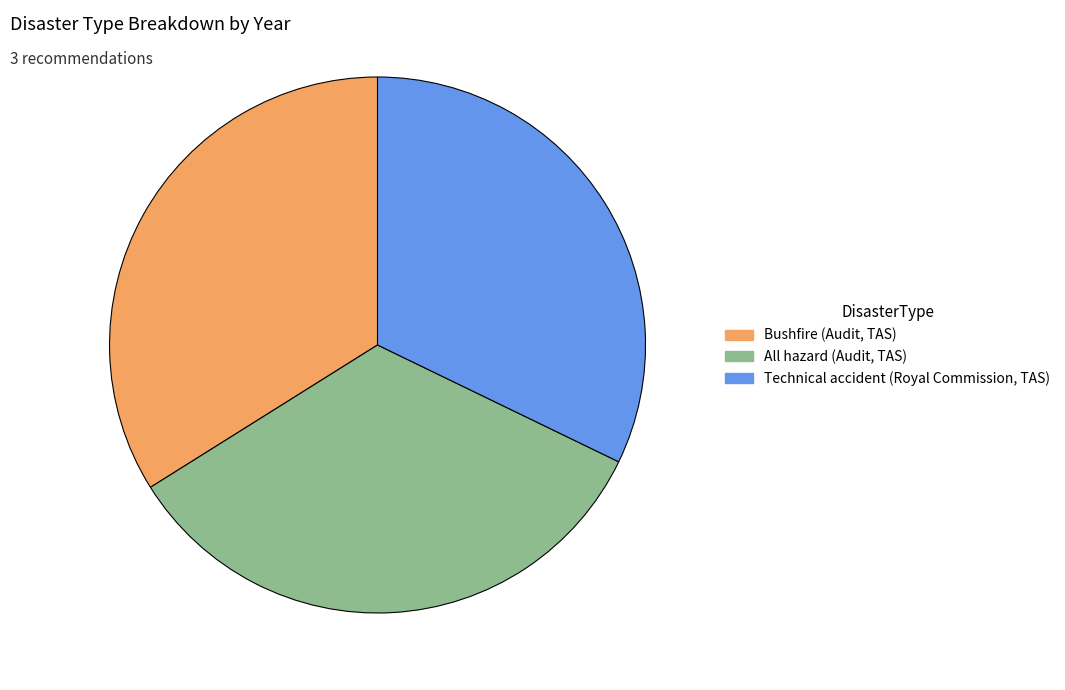

Is it true that All hazard (Audit, TAS) is 34% of the pie?

True